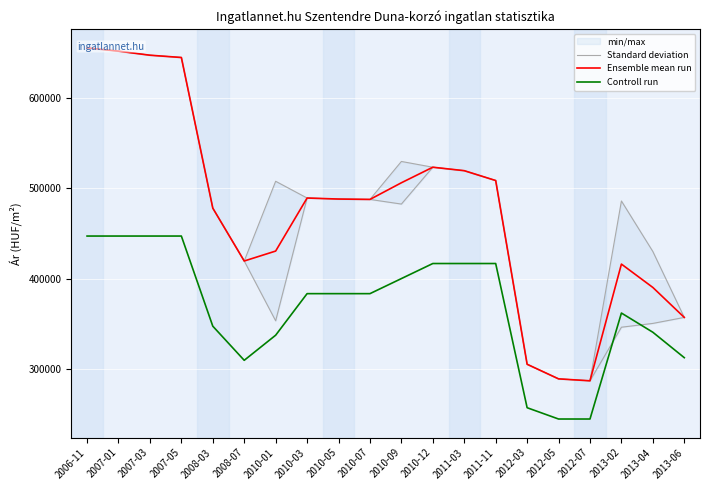

Which category has the lowest value in the Standard deviation series?

2012-07